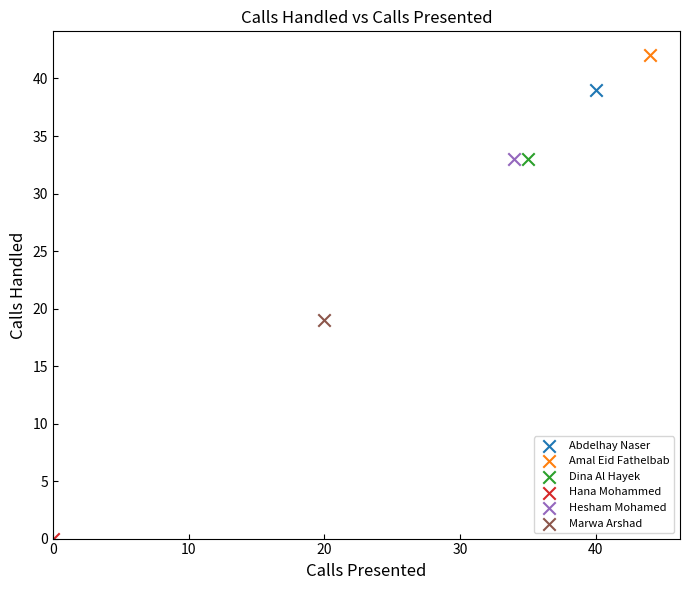

Which series contains the lowest Y value?

Hana Mohammed